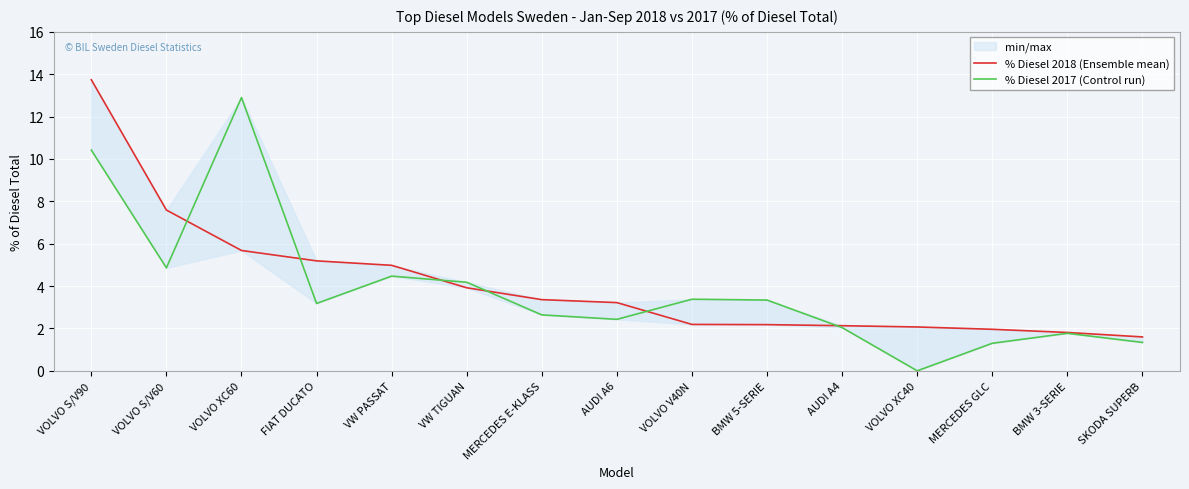

Reading right to left, list all the values displayed in this chart.

% Diesel 2018 (Ensemble mean): SKODA SUPERB=1.6	BMW 3-SERIE=1.8	MERCEDES GLC=2.0	VOLVO XC40=2.1	AUDI A4=2.1	BMW 5-SERIE=2.2	VOLVO V40N=2.2	AUDI A6=3.2	MERCEDES E-KLASS=3.4	VW TIGUAN=3.9	VW PASSAT=5.0	FIAT DUCATO=5.2	VOLVO XC60=5.7	VOLVO S/V60=7.6	VOLVO S/V90=13.7
% Diesel 2017 (Control run): SKODA SUPERB=1.3	BMW 3-SERIE=1.8	MERCEDES GLC=1.3	VOLVO XC40=0.0	AUDI A4=2.0	BMW 5-SERIE=3.3	VOLVO V40N=3.4	AUDI A6=2.4	MERCEDES E-KLASS=2.6	VW TIGUAN=4.2	VW PASSAT=4.5	FIAT DUCATO=3.2	VOLVO XC60=12.9	VOLVO S/V60=4.9	VOLVO S/V90=10.4